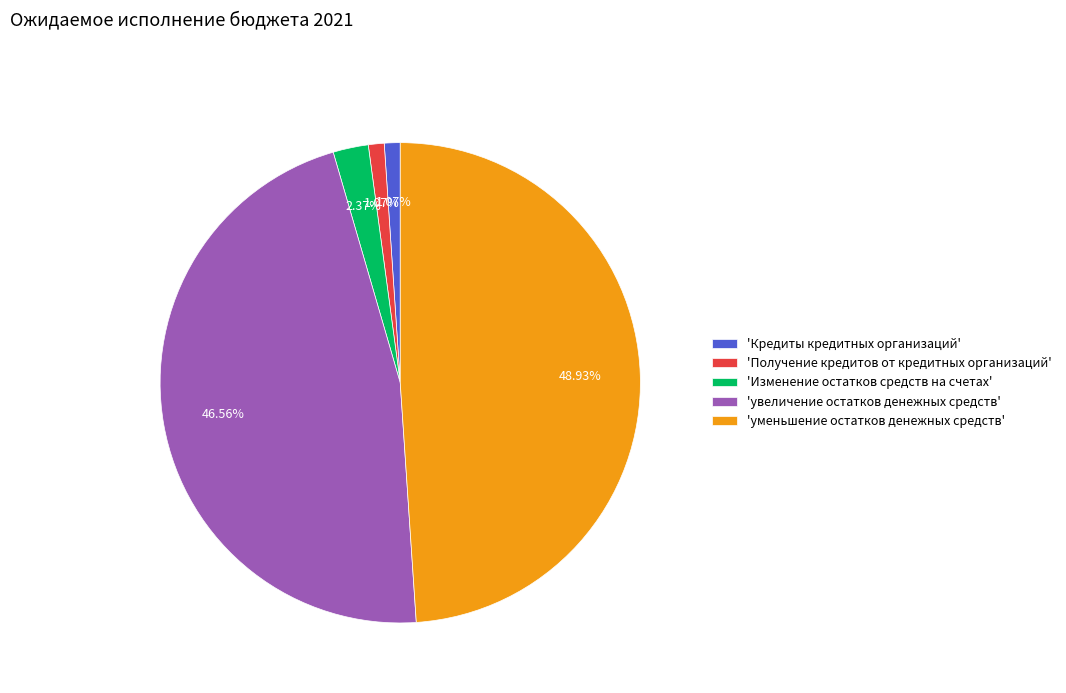

Do 'Получение кредитов от кредитных организаций' and 'Кредиты кредитных организаций' together represent more than half of the pie?

No